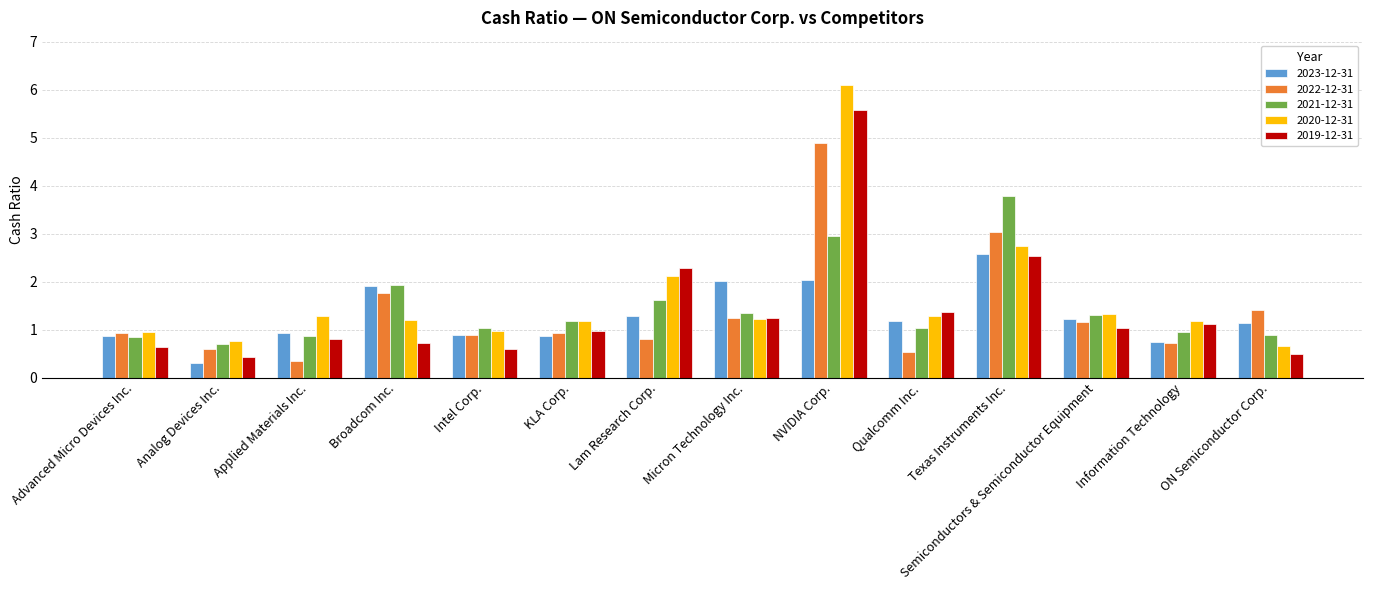

What is the average value of the 2021-12-31 series?

1.5